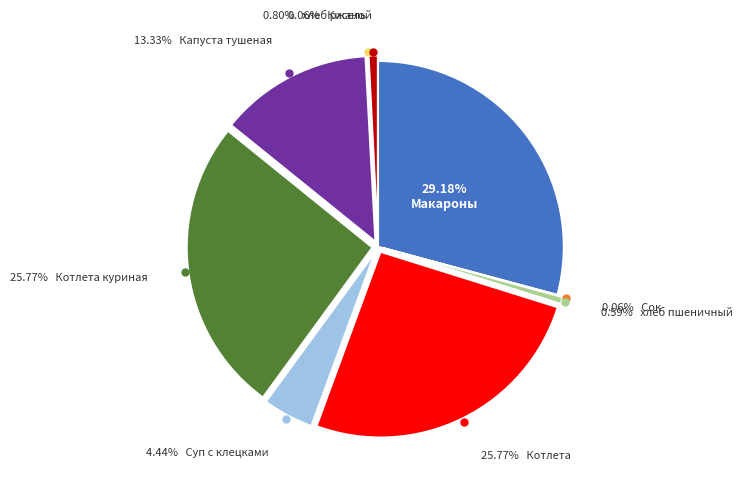

Is there any slice that represents more than half of the pie?

No